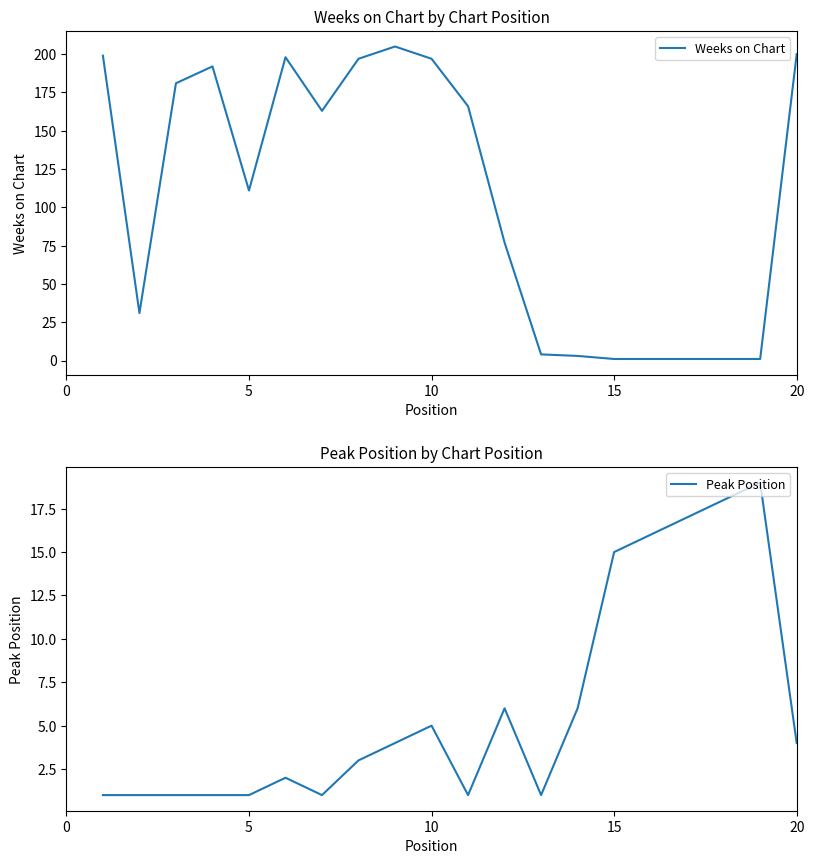

At which label is Weeks on Chart closest to 103?

5